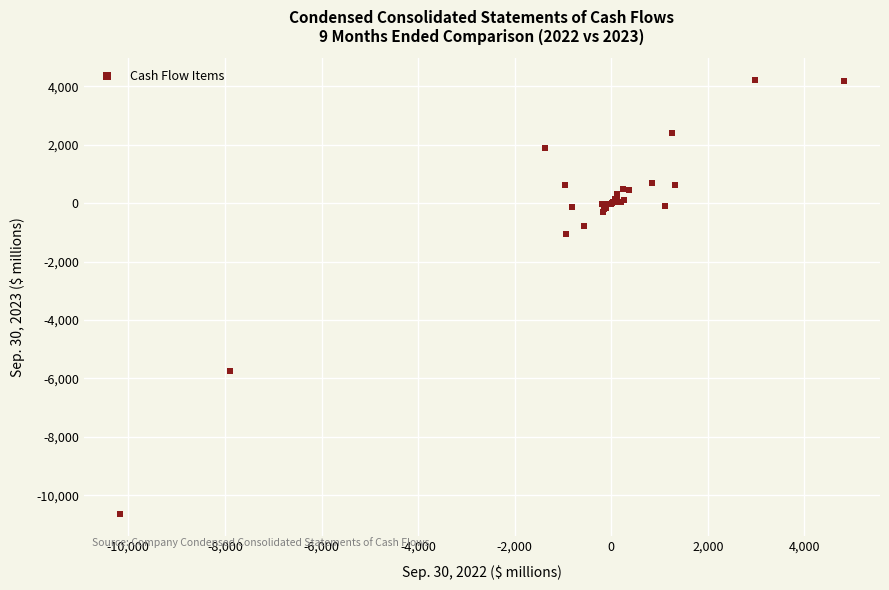

What Y value in the scatter plot is closest to -3222?

-1061